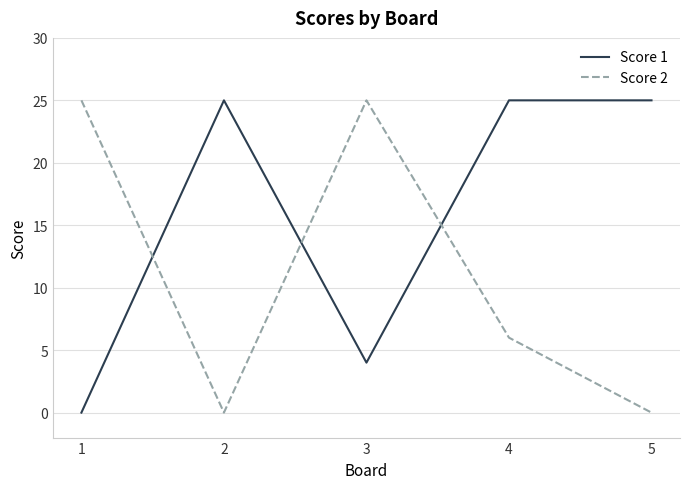

At which category is the sum across all series the highest?

4